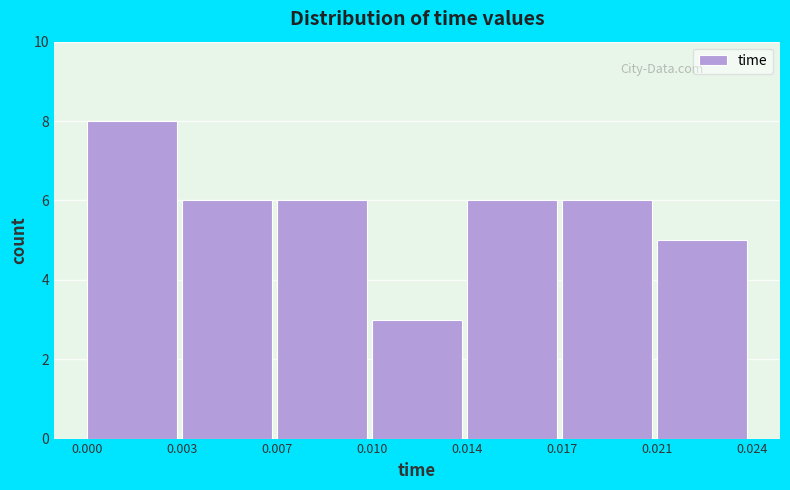

Reading left to right, what are all the values shown in this chart?

8	6	6	3	6	6	5